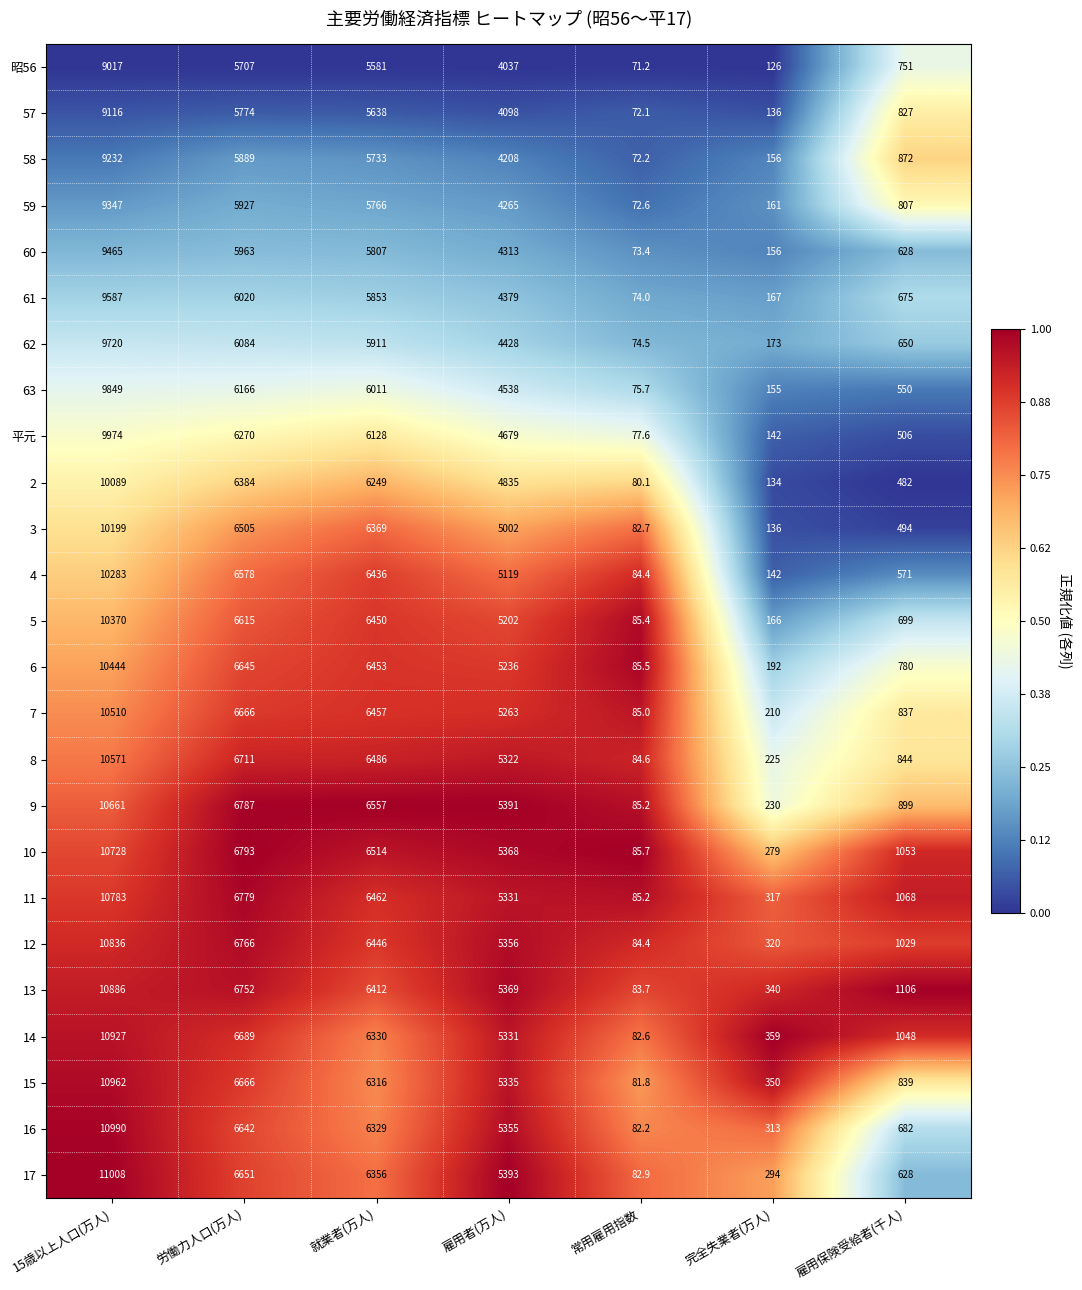

Which series has the largest range (max minus min)?

17